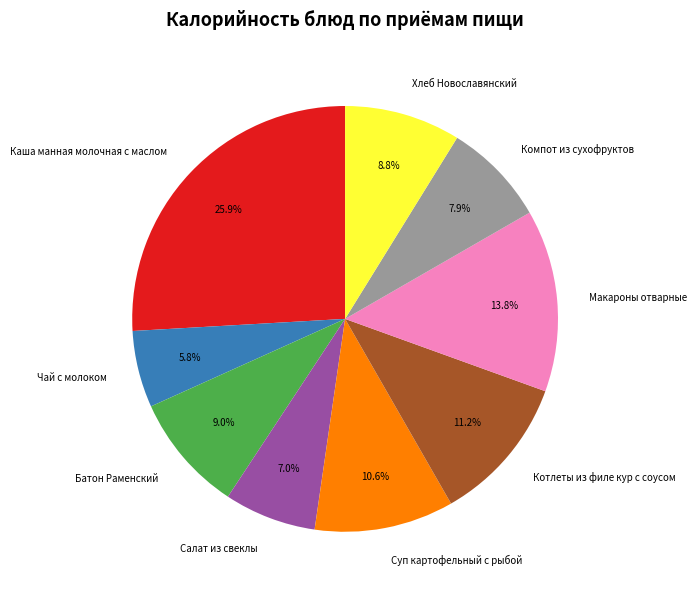

Is it true that Макароны отварные is 1% of the pie?

False